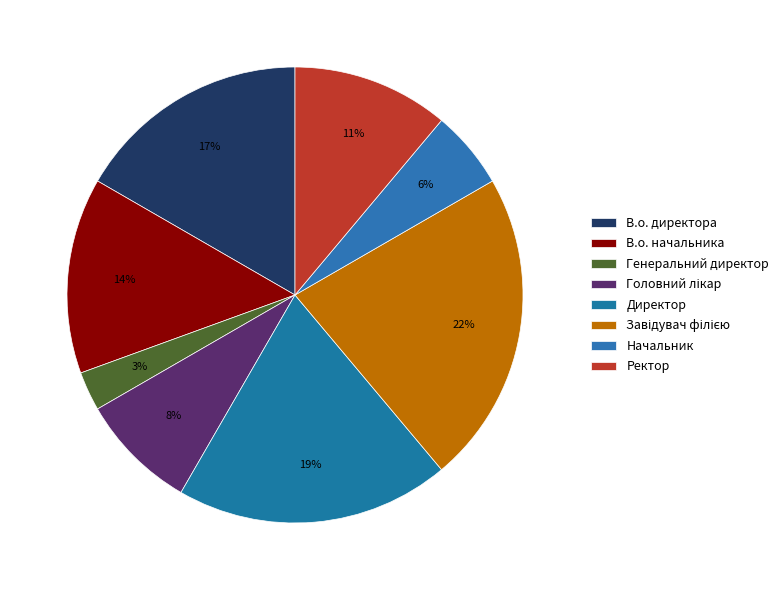

Does any single category account for the majority?

No